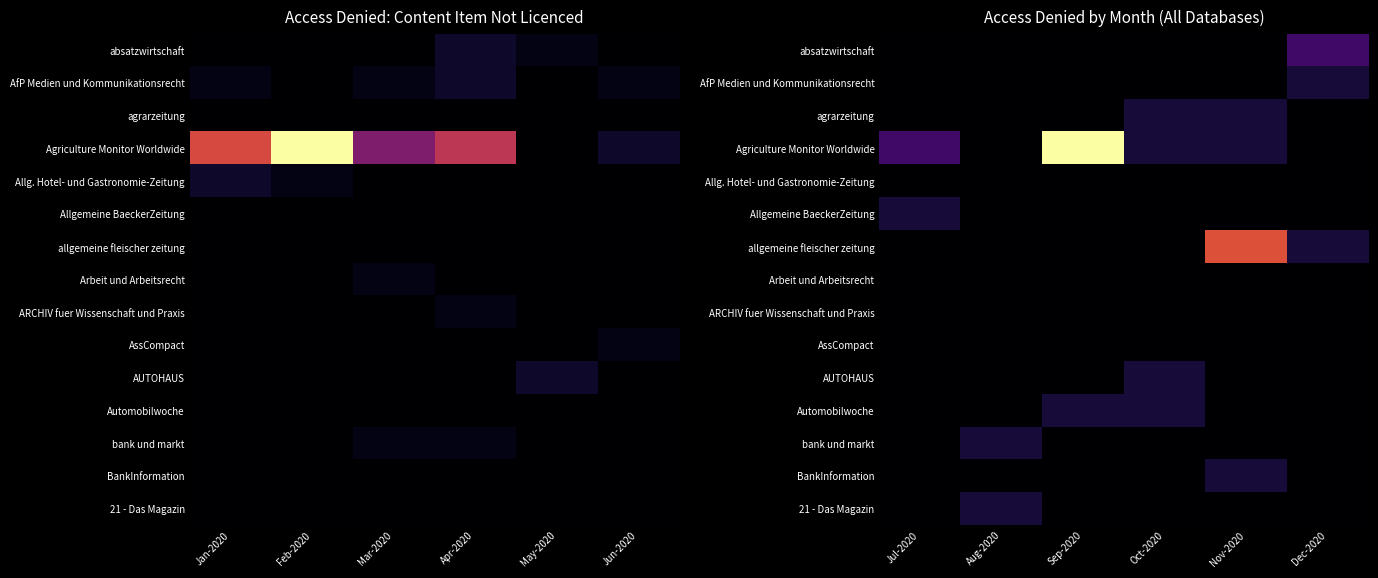

Which series has the largest total across all categories?

Agriculture Monitor Worldwide